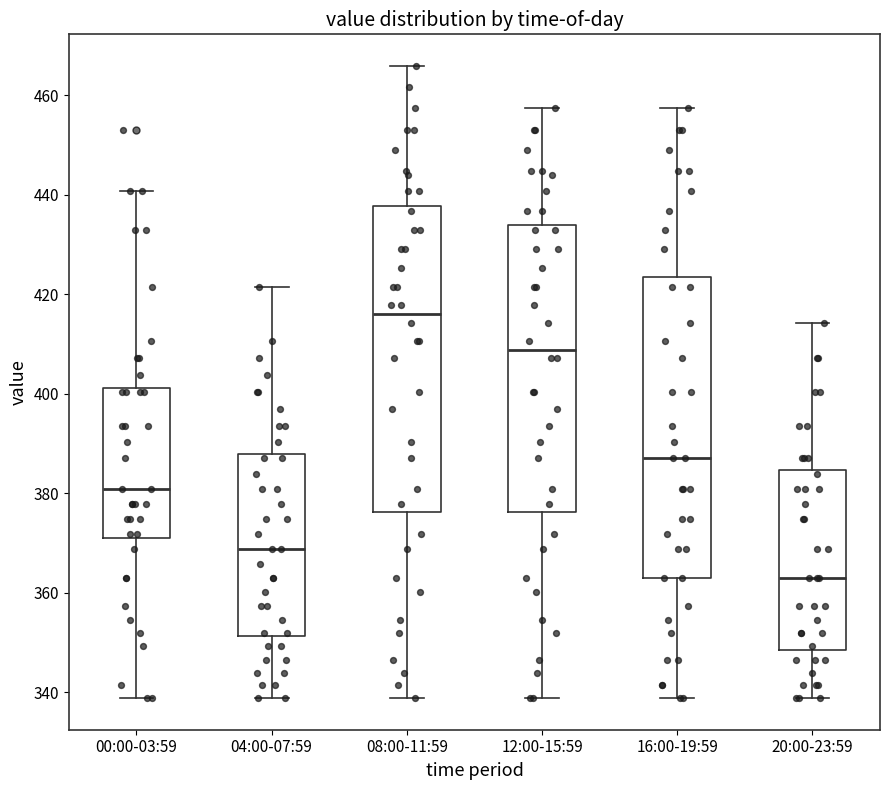

Reading left to right, transcribe this box plot: for each box, give where its median line is, the range the box spans, and where its two whiskers end, as read against the y-axis. The values are not printed on the chart, so give them approximately, as read against the axis.

00:00-03:59: median 380, box 372 to 402, whiskers 338 to 440
04:00-07:59: median 368, box 352 to 388, whiskers 338 to 422
08:00-11:59: median 416, box 376 to 438, whiskers 338 to 466
12:00-15:59: median 408, box 376 to 434, whiskers 338 to 458
16:00-19:59: median 388, box 364 to 424, whiskers 338 to 458
20:00-23:59: median 364, box 348 to 384, whiskers 338 to 414